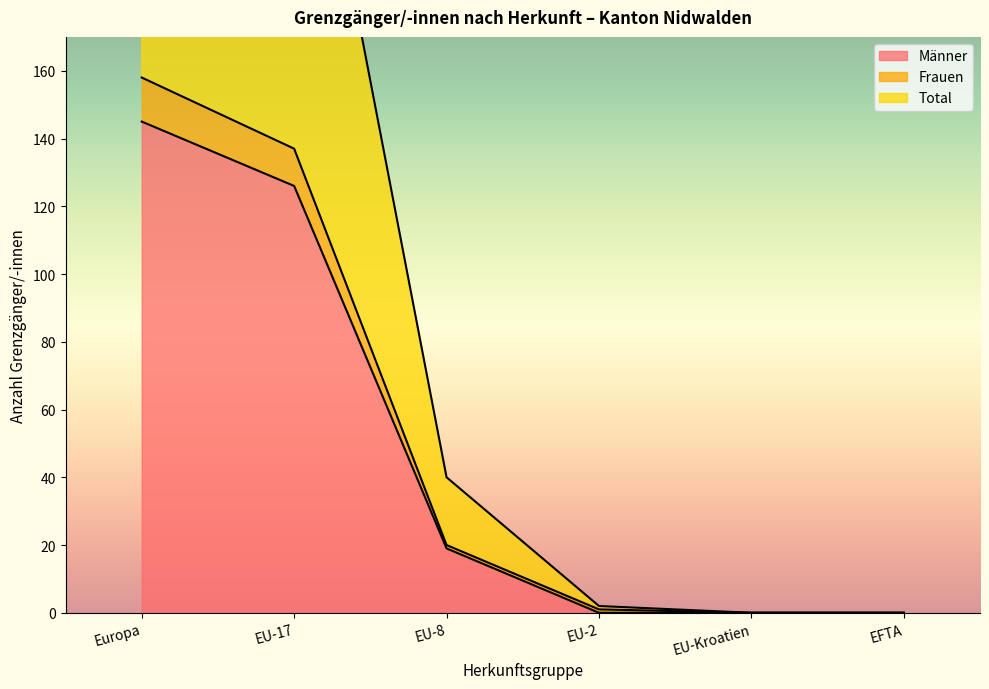

What is the difference between the maximum and second lowest values in the Total series?

316